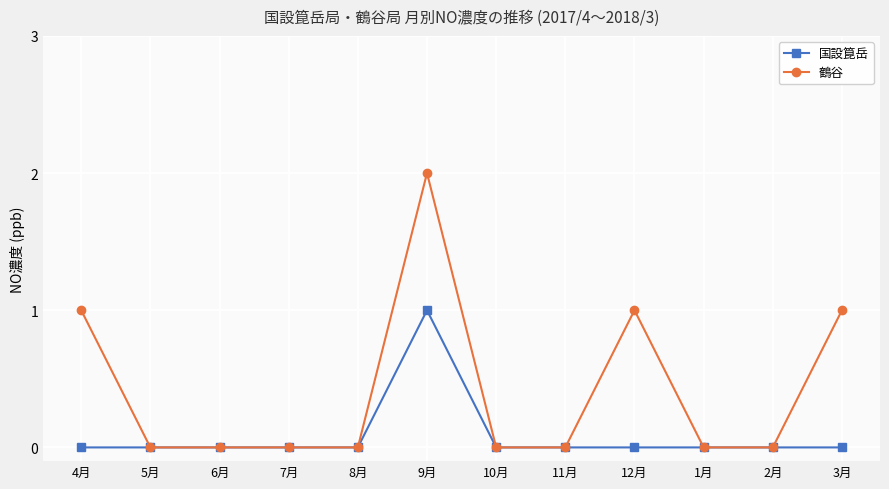

Which series has the largest range (max minus min)?

鶴谷